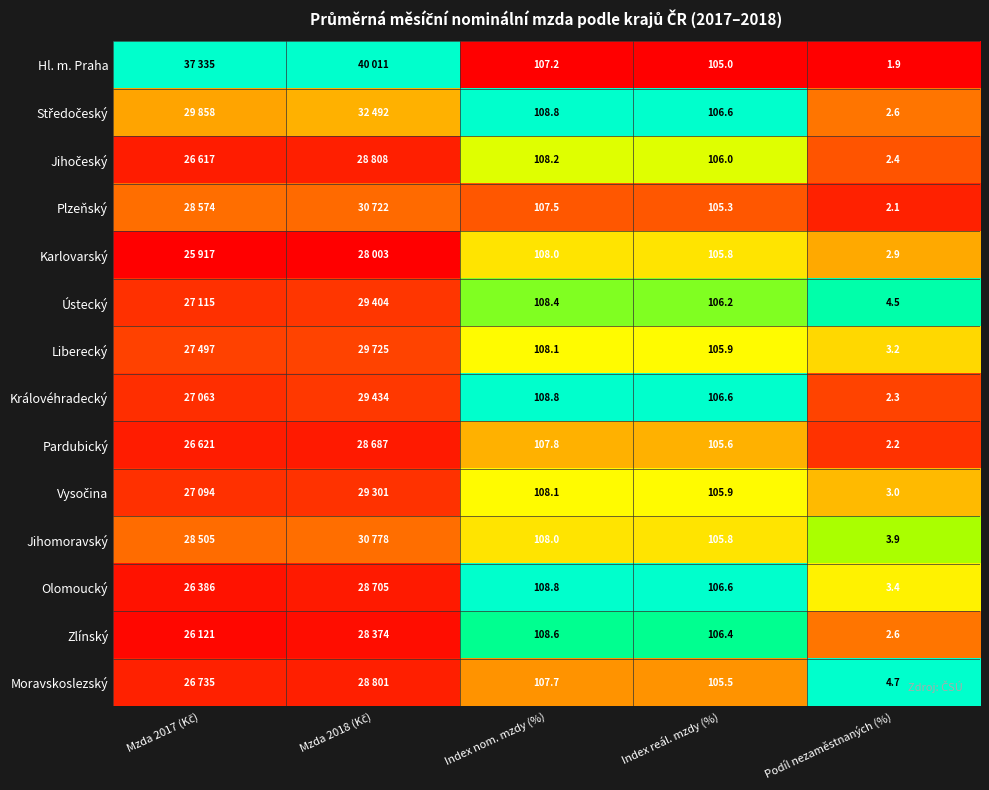

Which series changed the most between Index reál. mzdy (%) and Podíl nezaměstnaných (%)?

Královéhradecký